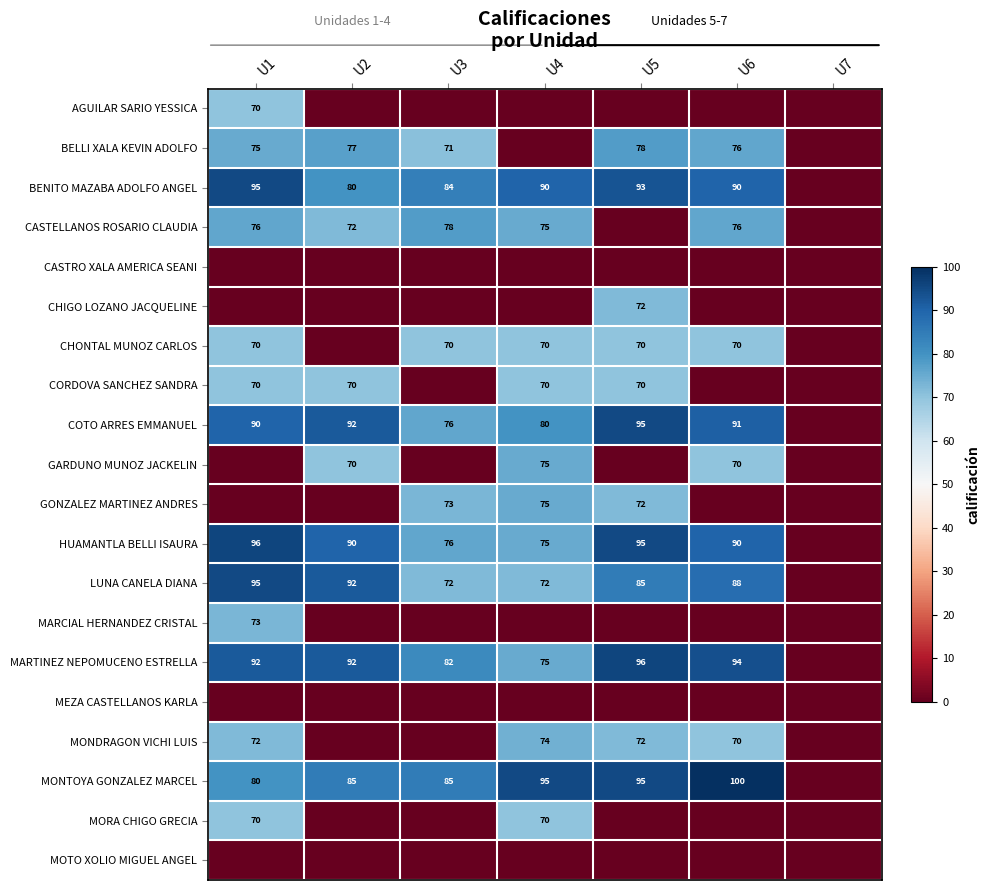

True or false: CHONTAL MUNOZ CARLOS has a value of 29 at U4.

False